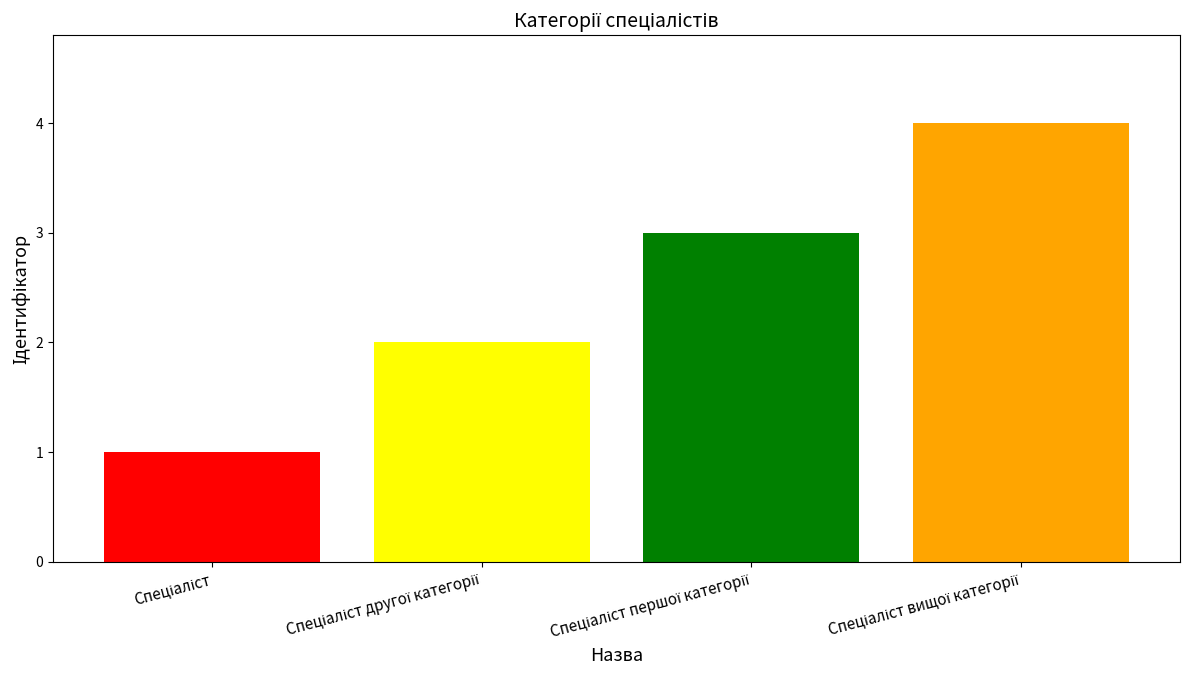

What is the sum of all values?

10